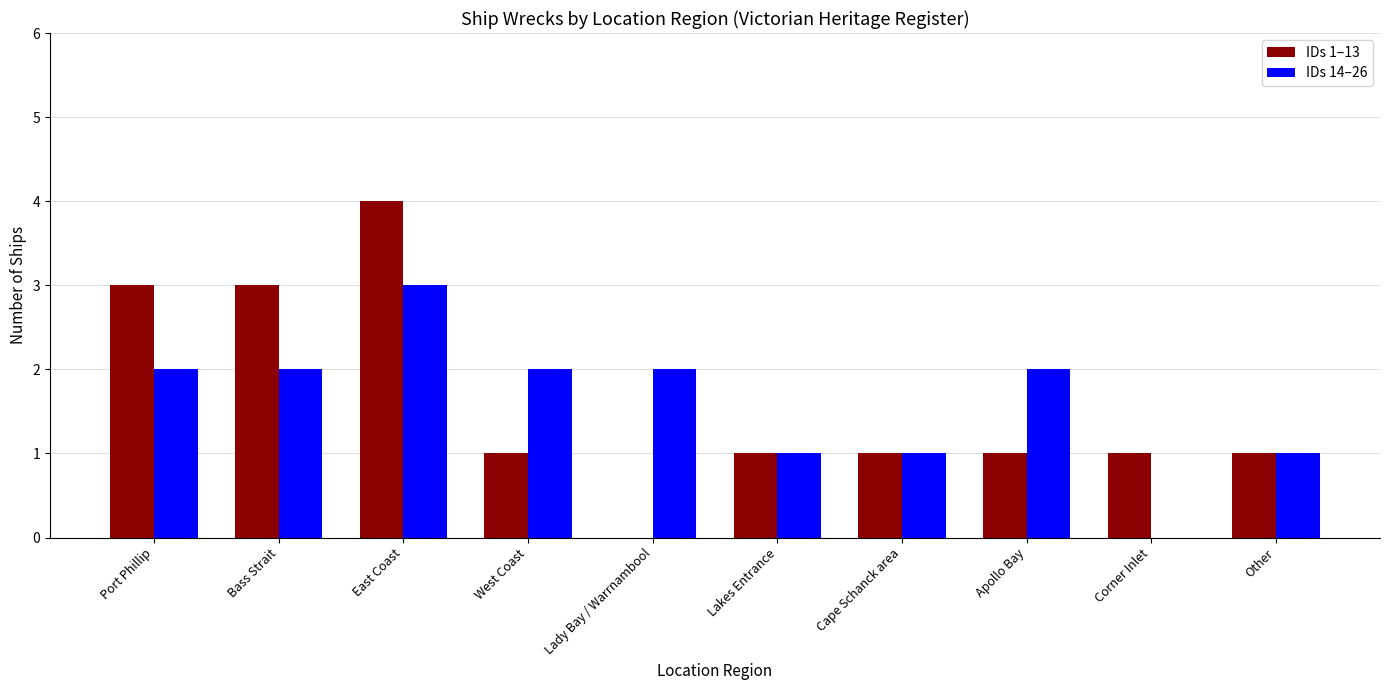

How many positive values does the IDs 14–26 series have?

9